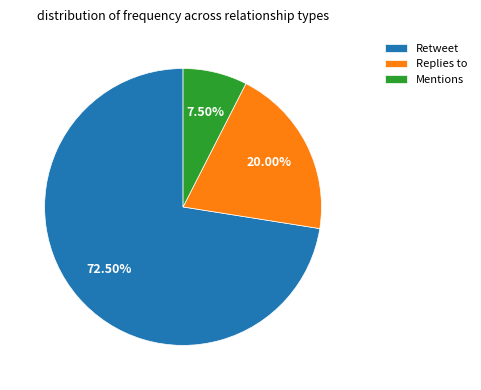

Which slice represents more than half of the pie?

Retweet